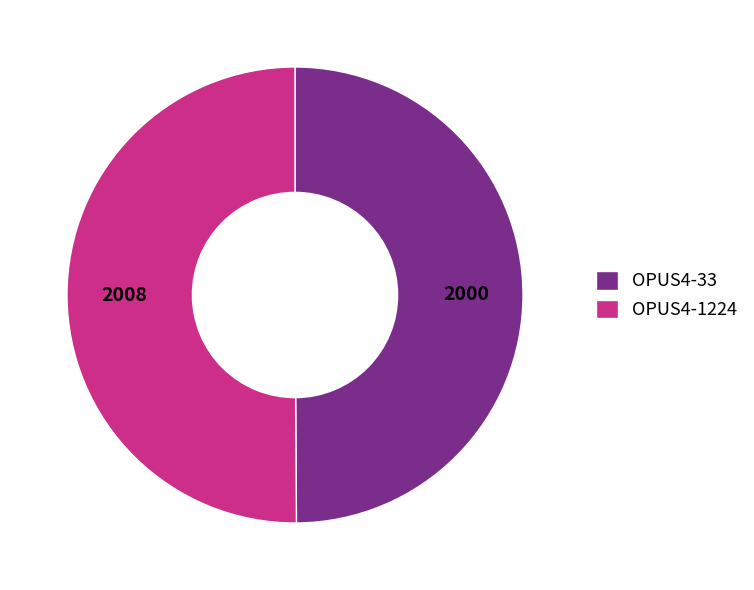

Is it true that OPUS4-33 is 50% of the pie?

True